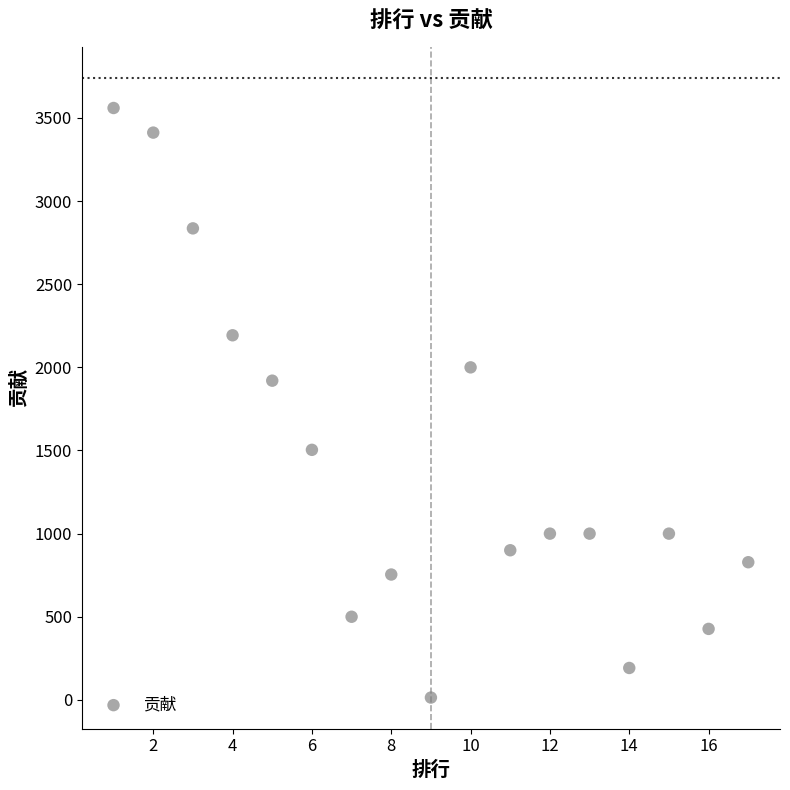

What is the range of Y values (max minus min)?

3546